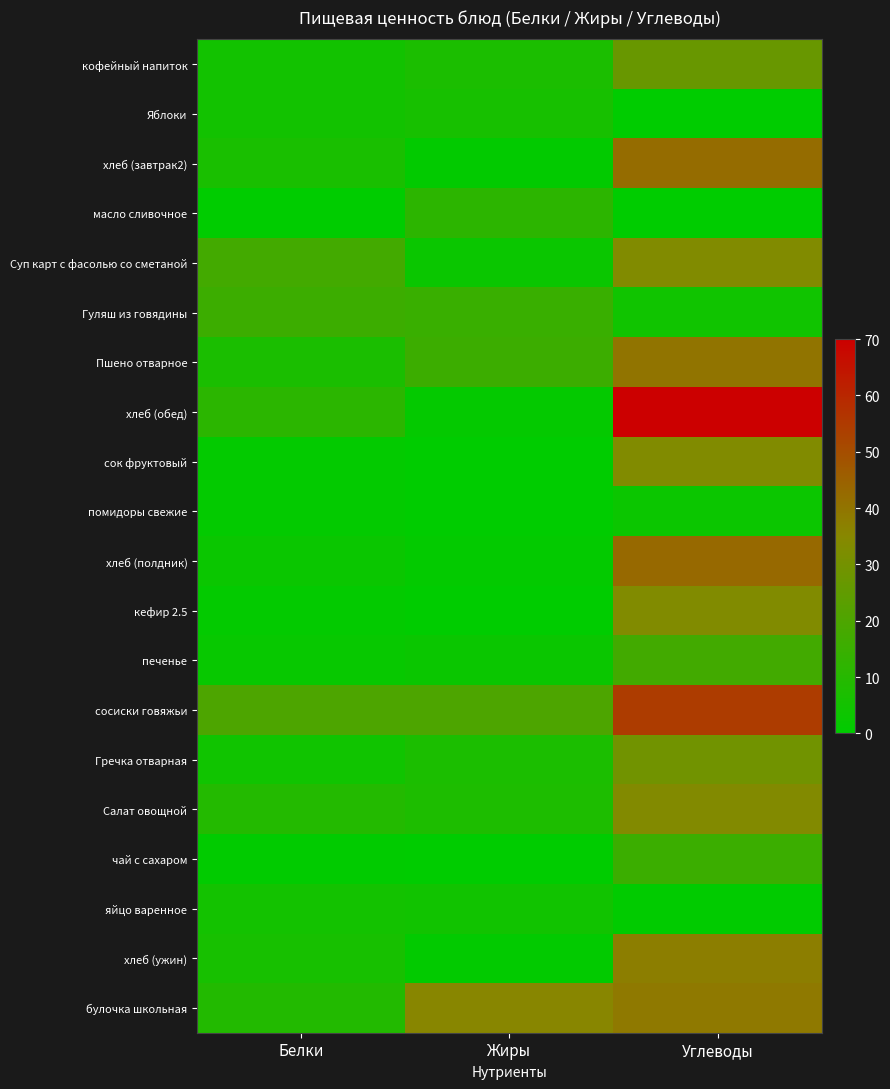

How many data points does each series have?

3